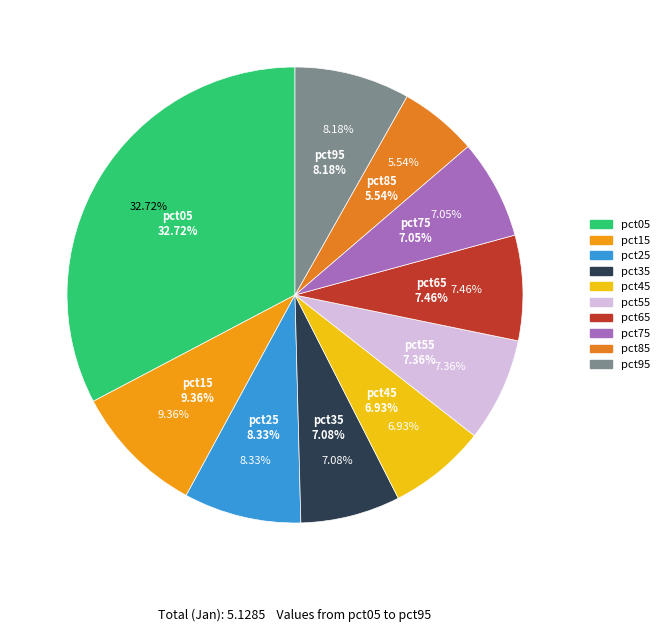

Does any single category account for the majority?

No